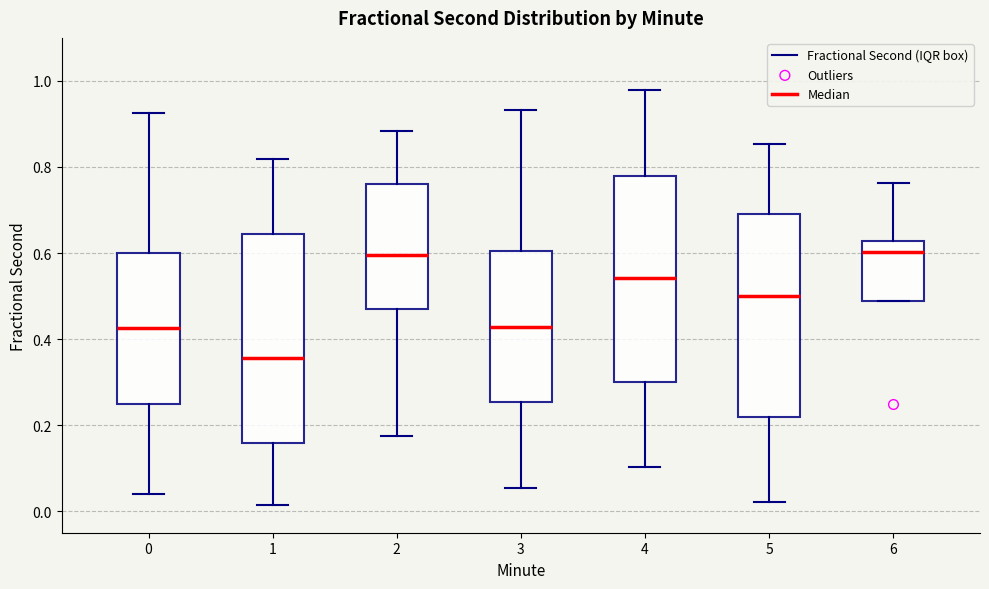

Reading left to right, transcribe this box plot: for each box, give where its median line is, the range the box spans, and where its two whiskers end, as read against the y-axis. The values are not printed on the chart, so give them approximately, as read against the axis.

0: median 0.42, box 0.24 to 0.60, whiskers 0.04 to 0.92
1: median 0.36, box 0.16 to 0.64, whiskers 0.02 to 0.82
2: median 0.60, box 0.46 to 0.76, whiskers 0.18 to 0.88
3: median 0.42, box 0.26 to 0.60, whiskers 0.06 to 0.94
4: median 0.54, box 0.30 to 0.78, whiskers 0.10 to 0.98
5: median 0.50, box 0.22 to 0.70, whiskers 0.02 to 0.86
6: median 0.60, box 0.48 to 0.62, whiskers 0.48 to 0.76